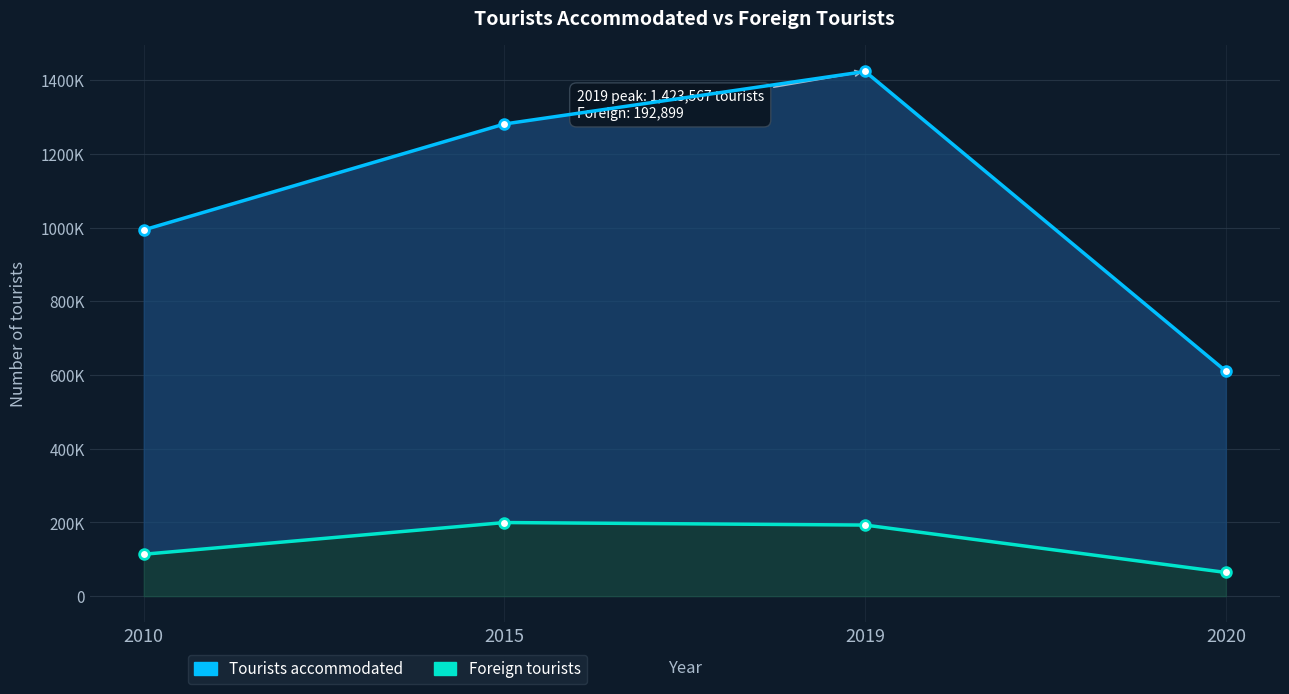

Reading left to right, list all the values displayed in this chart.

Tourists accommodated: 2010=993675	2015=1281092	2019=1423567	2020=610328
Foreign tourists: 2010=113670	2015=199712	2019=192899	2020=64235